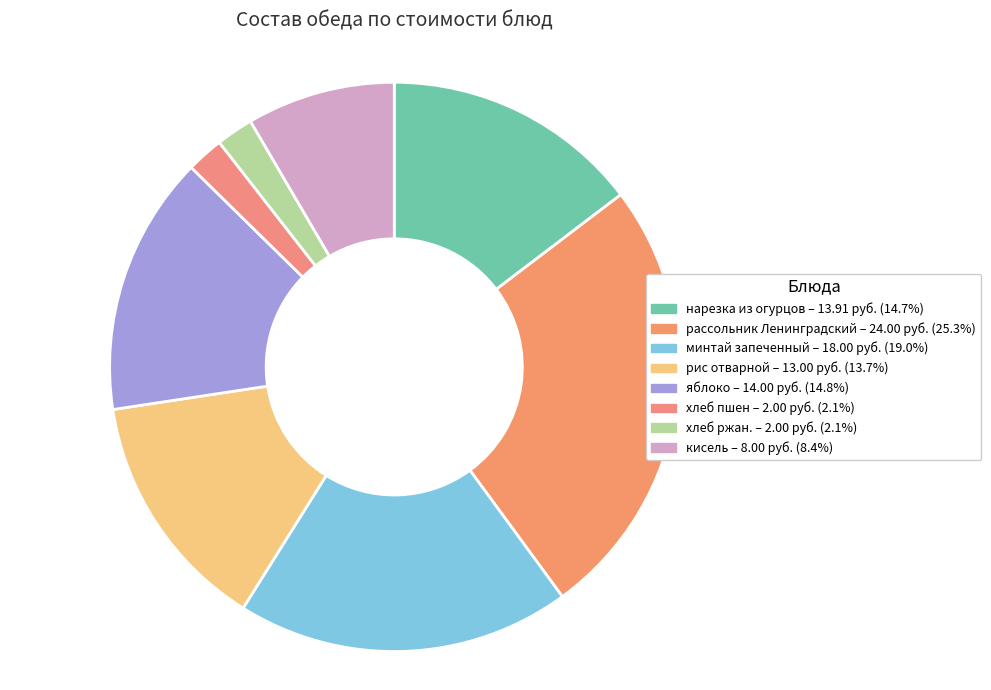

Is there any slice that represents more than half of the pie?

No